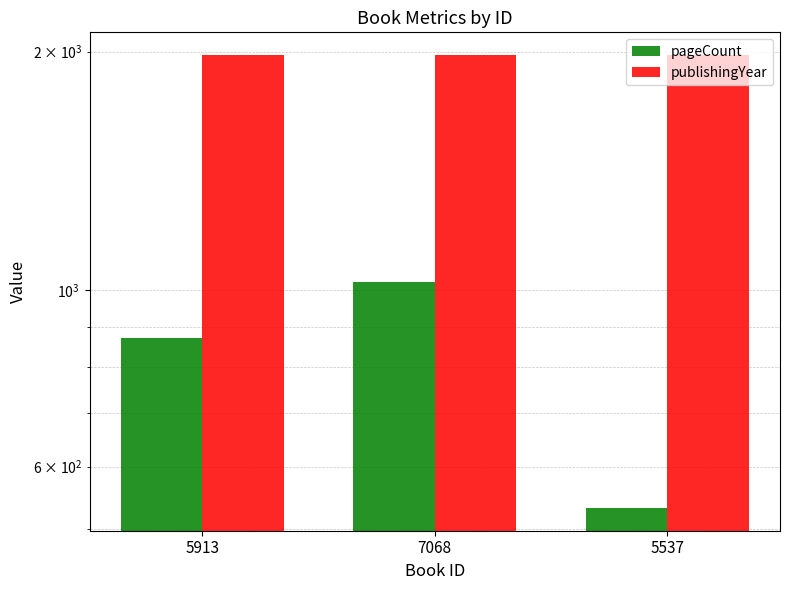

At which category is the sum across all series the highest?

7068